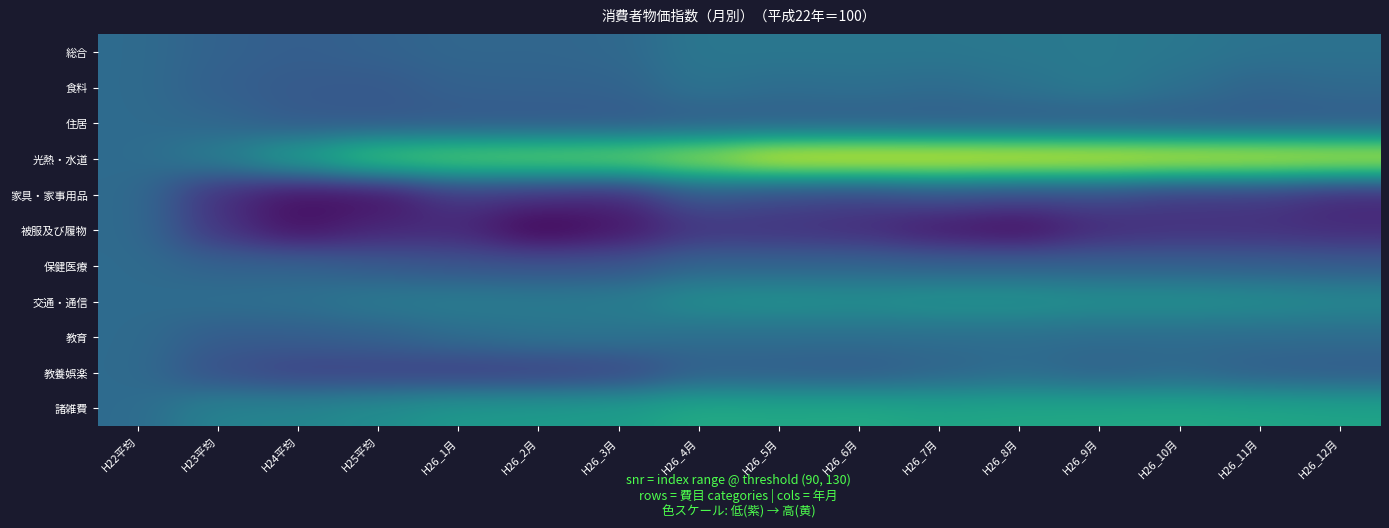

What is the difference between the highest and lowest values at H26_11月?

32.4